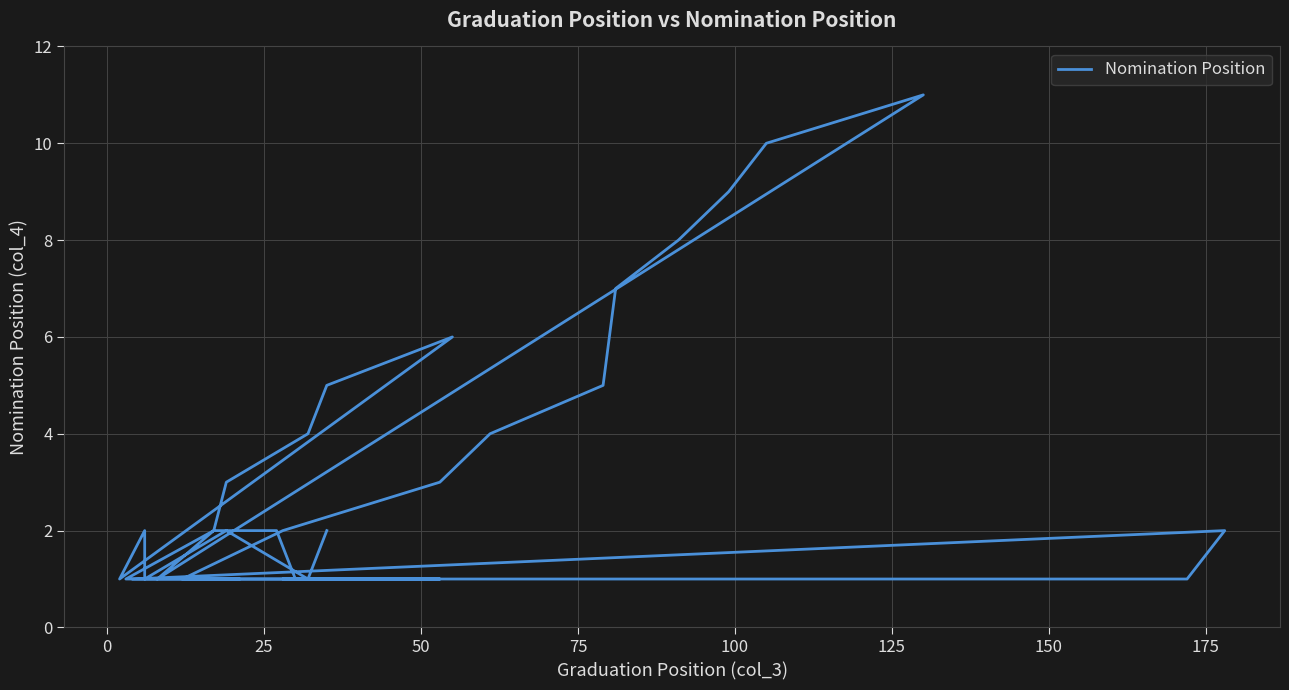

How many values are below 2?

12